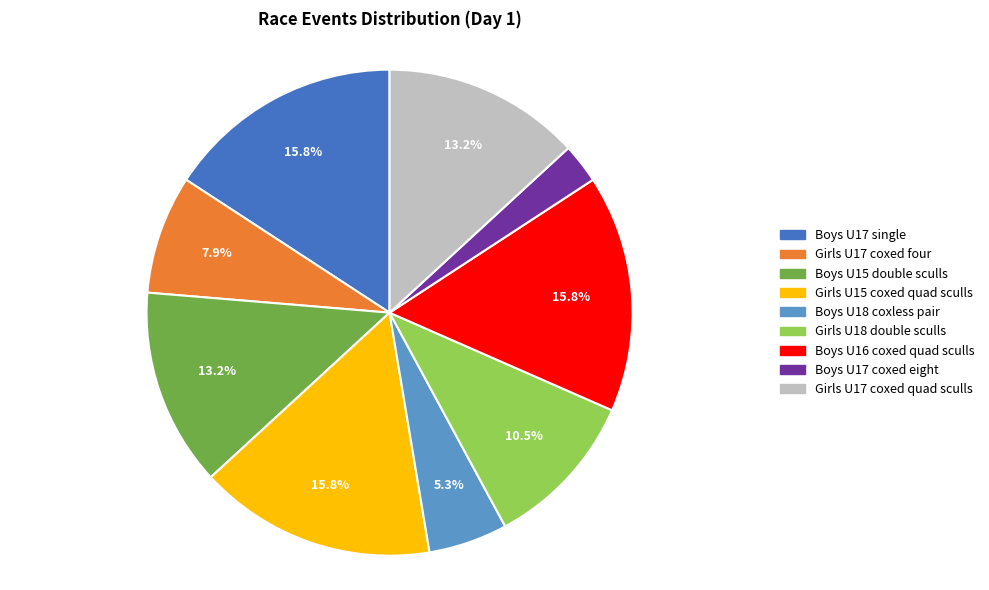

How many slices are in this pie chart?

9